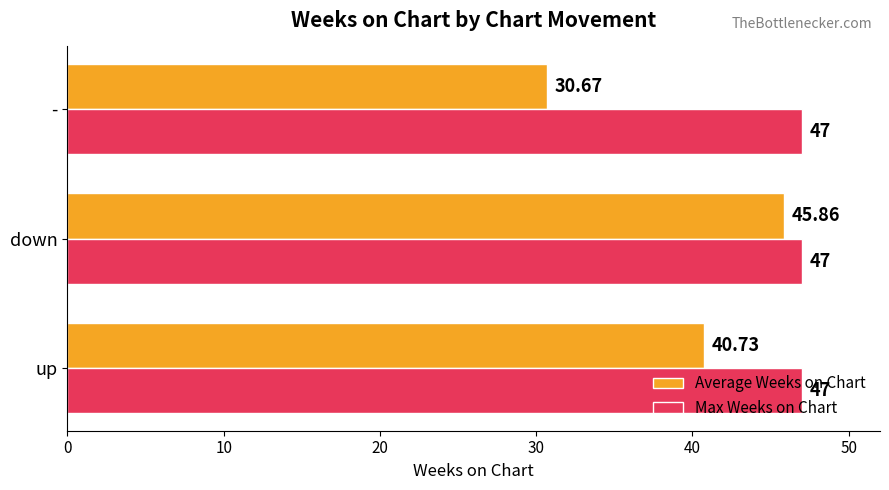

List the series in order of their overall mean, highest first.

Max Weeks on Chart, Average Weeks on Chart